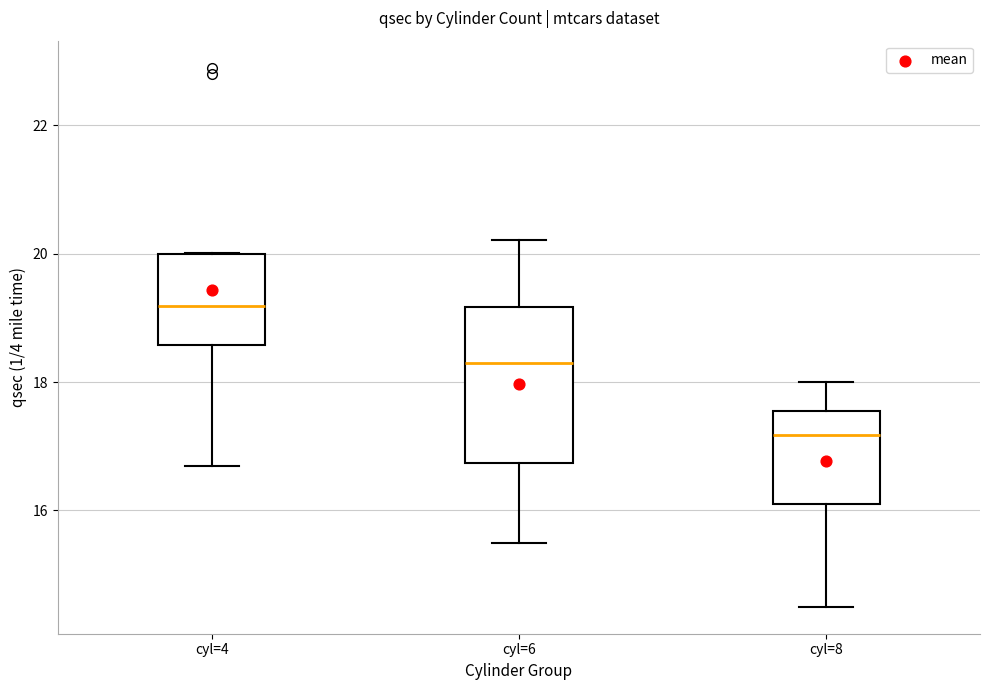

Comparing the boxes themselves (not the whiskers), which one is the tallest?

cyl=6